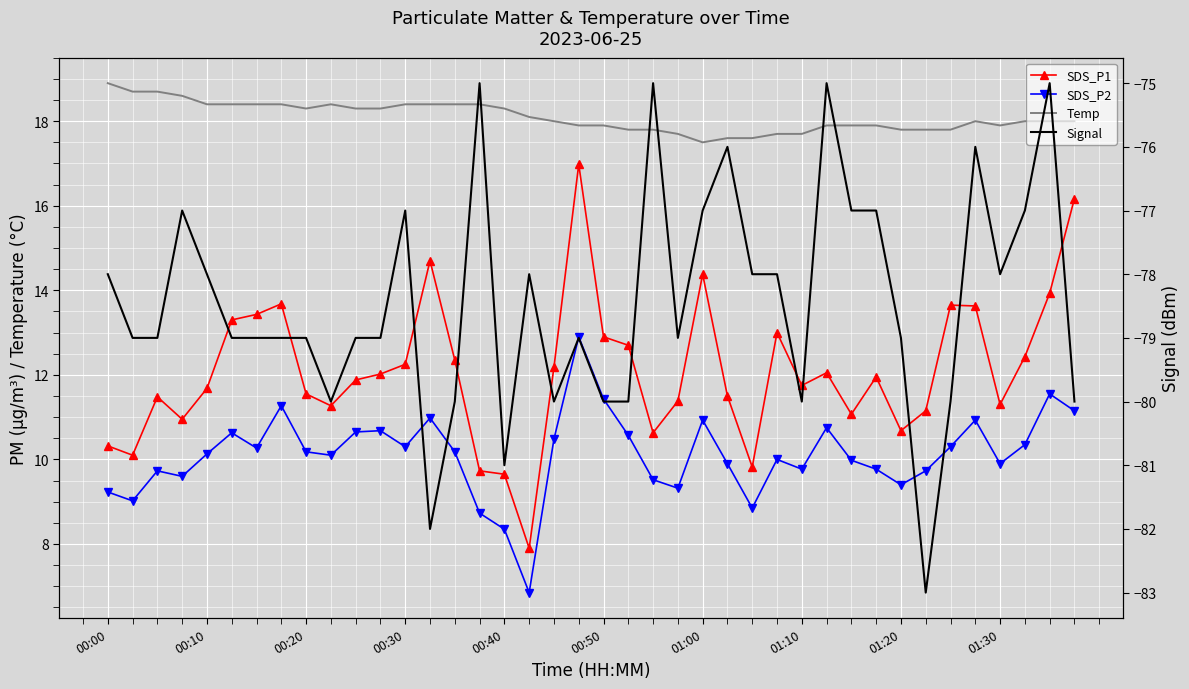

In Temp, how many points are lower than both neighbors (excluding endpoints)?

3